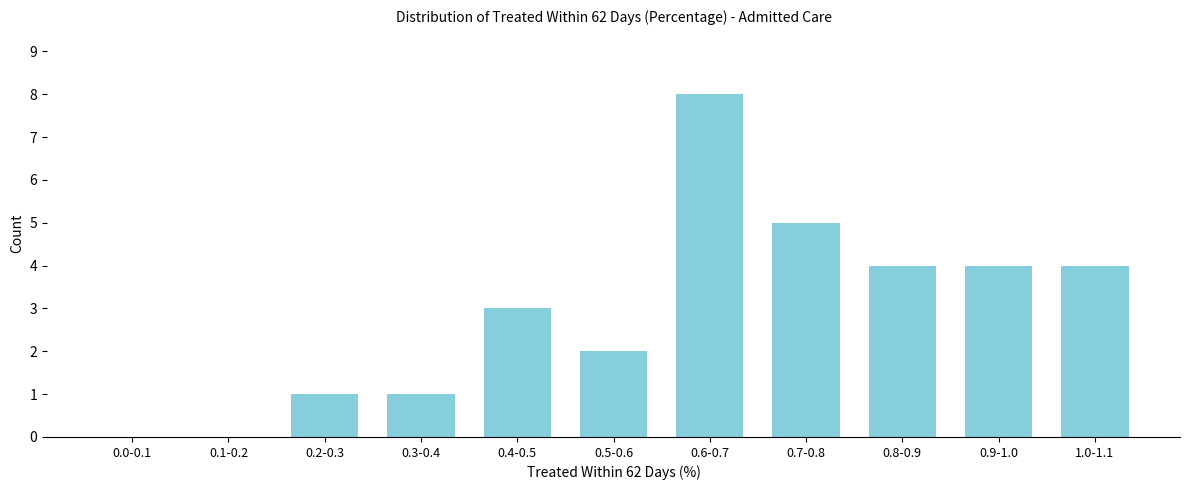

Reading left to right, transcribe all the data shown in this chart.

0.0-0.1=0	0.1-0.2=0	0.2-0.3=1	0.3-0.4=1	0.4-0.5=3	0.5-0.6=2	0.6-0.7=8	0.7-0.8=5	0.8-0.9=4	0.9-1.0=4	1.0-1.1=4